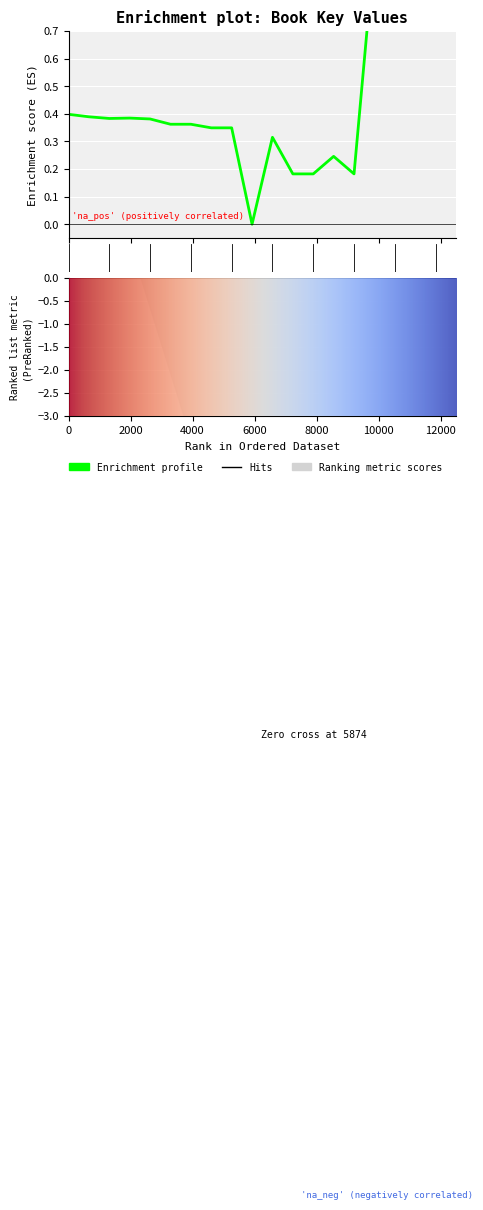

Between 17 and 15, which is larger?

17